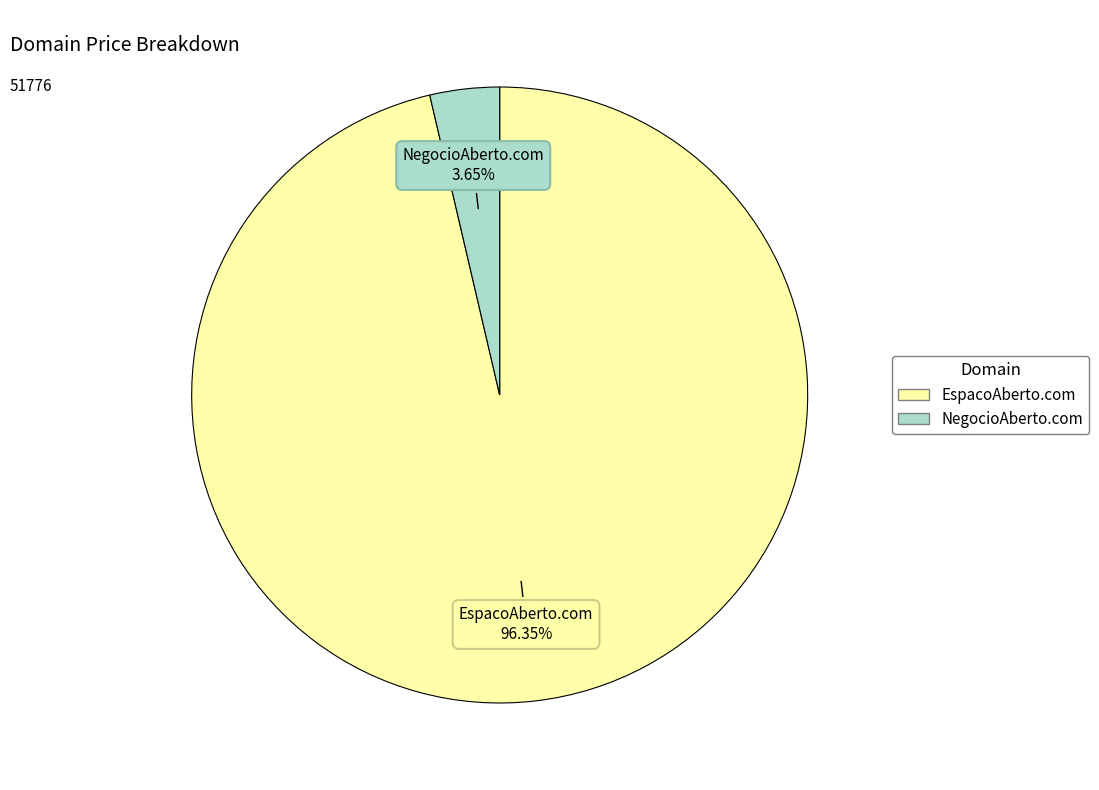

Do NegocioAberto.com and EspacoAberto.com together represent more than half of the pie?

Yes